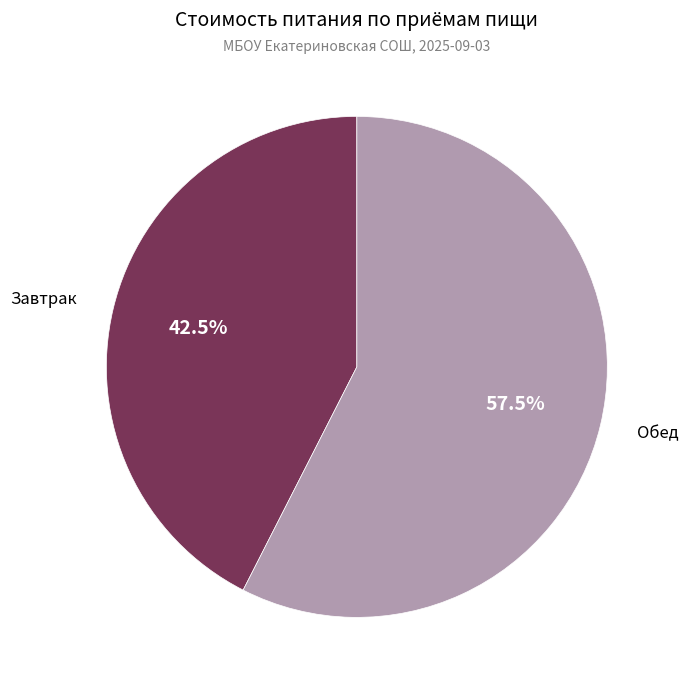

Is there a majority slice in this chart?

Yes